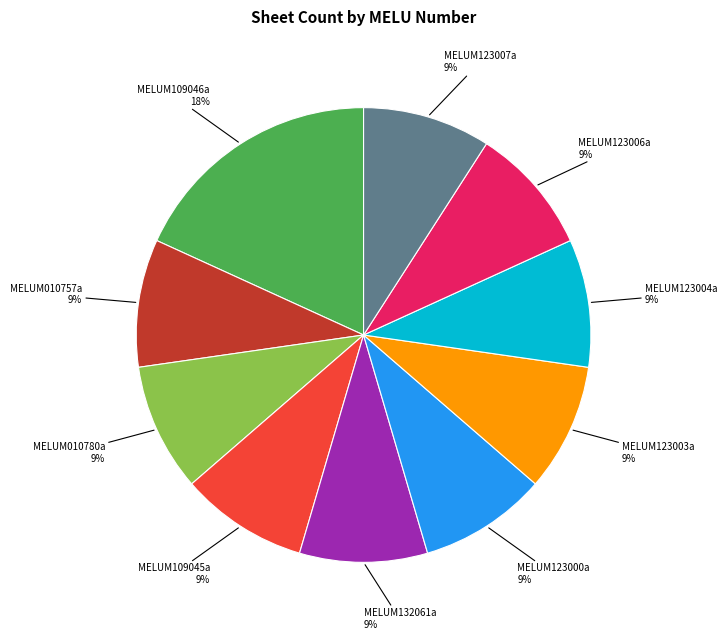

To the nearest percent, what is the average slice percentage?

10%